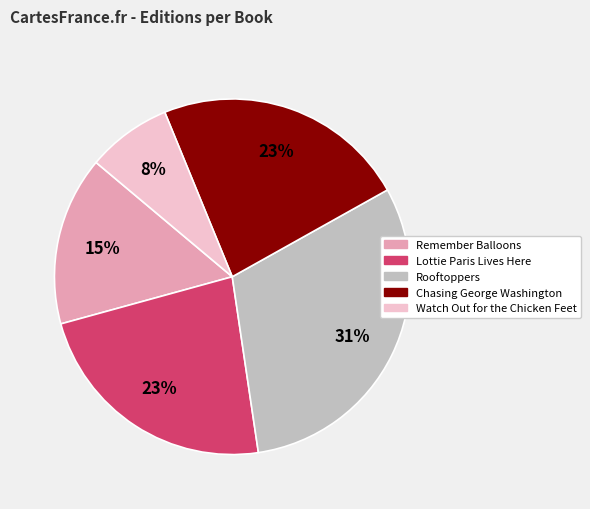

To the nearest percent, what is the combined percentage of Remember Balloons and Rooftoppers?

46%